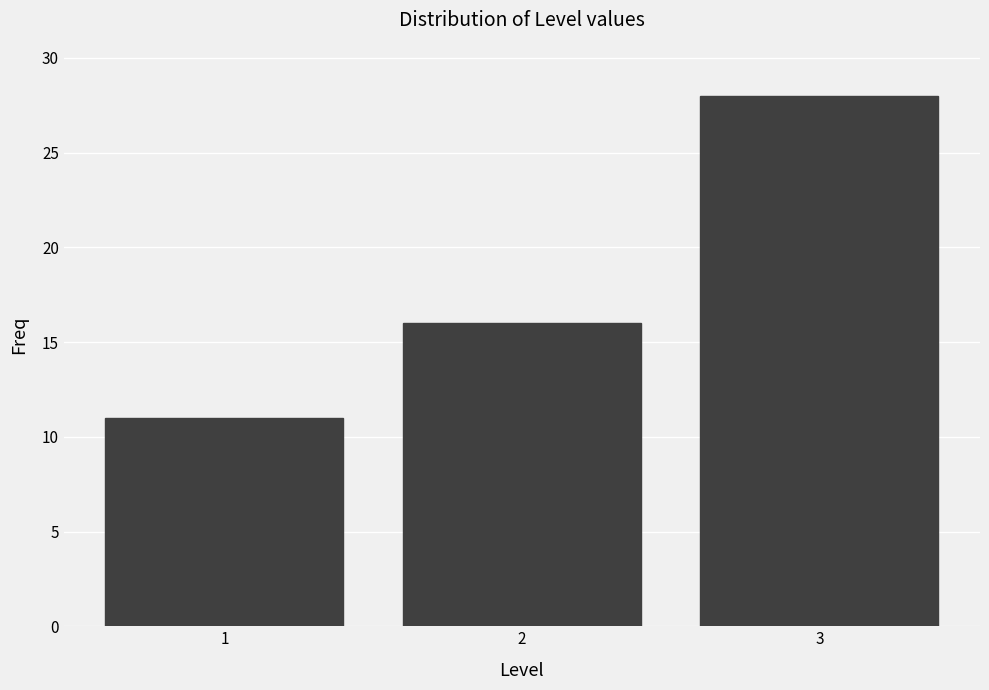

Reading left to right, what are all the values shown in this chart?

1=11	2=16	3=28